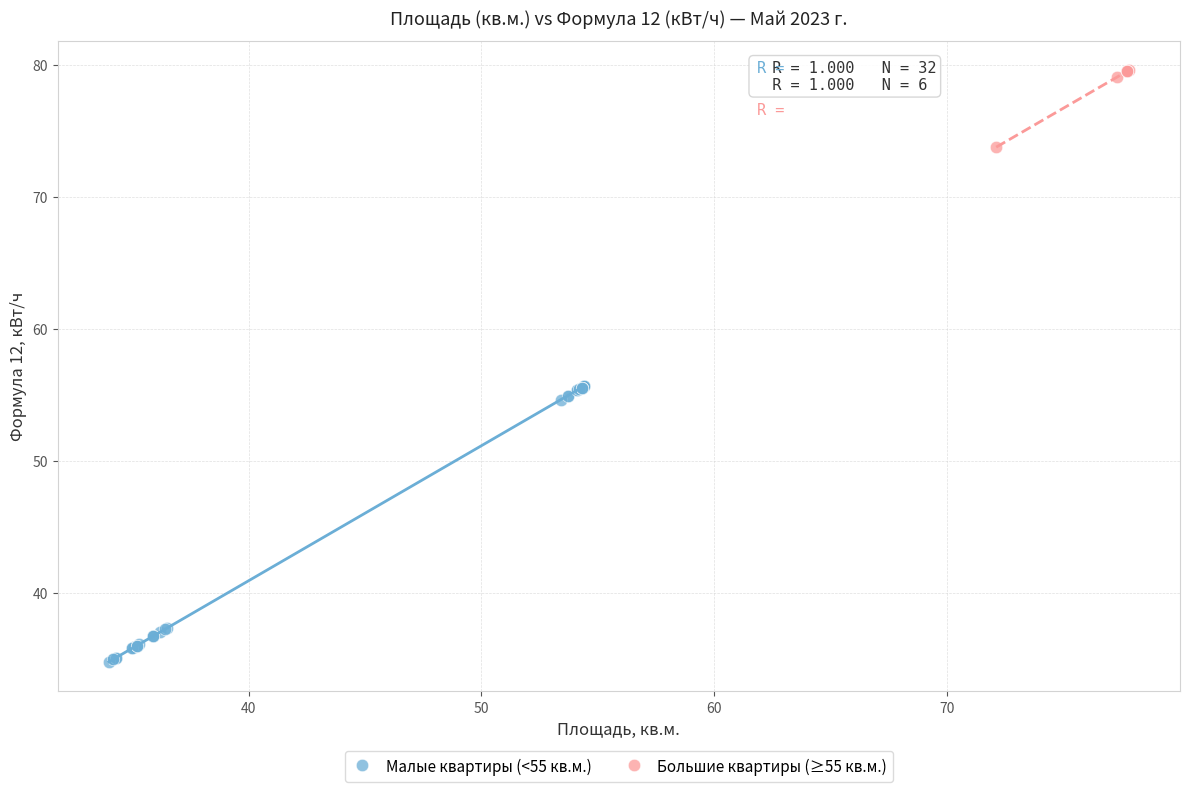

Which series contains the lowest Y value?

Малые квартиры (<55 кв.м.)